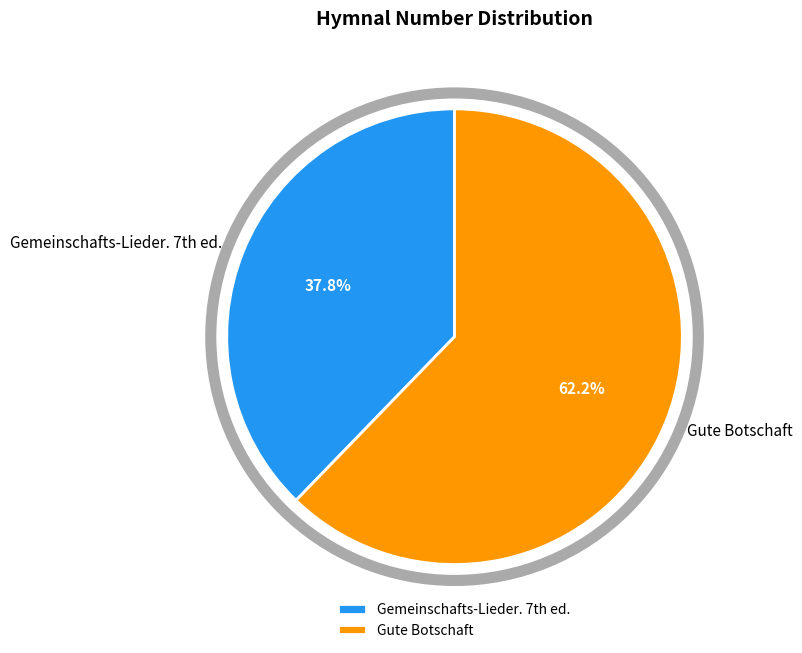

To the nearest percent, what percentage of the pie is Gute Botschaft?

62%